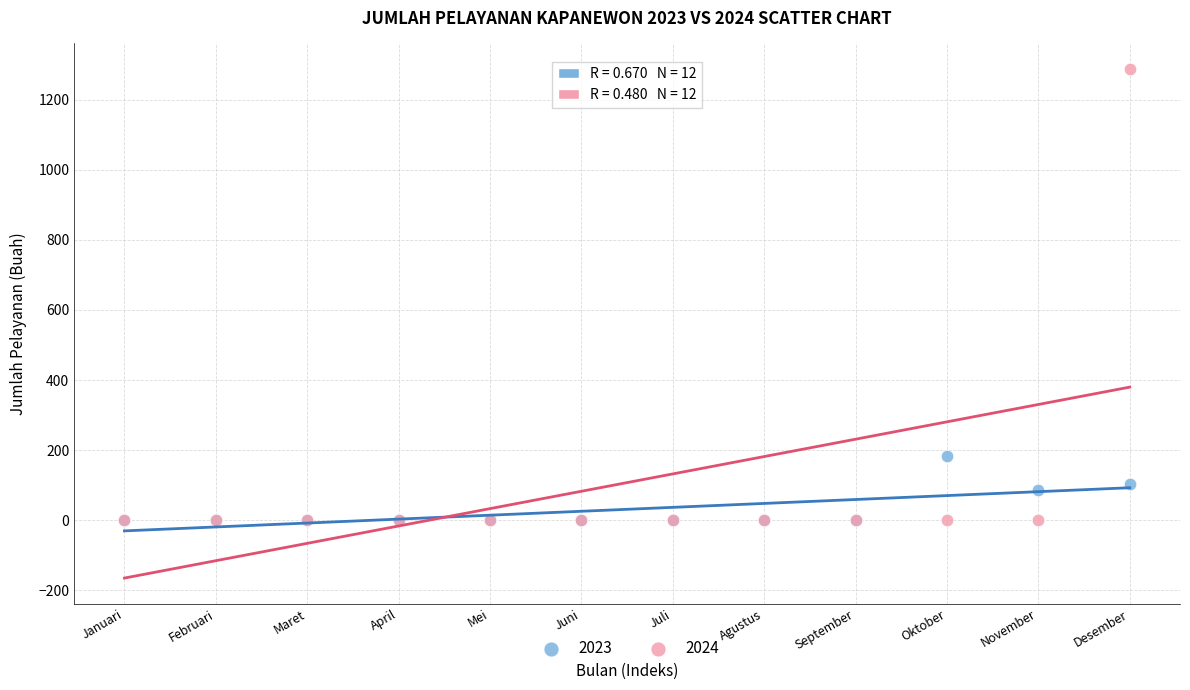

Across all series, what Y value is closest to 644?

182